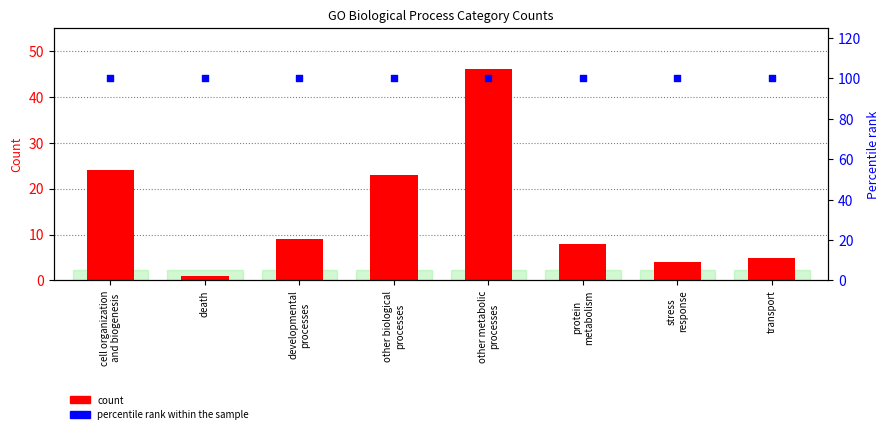

Which series has the largest Y range (max minus min)?

count